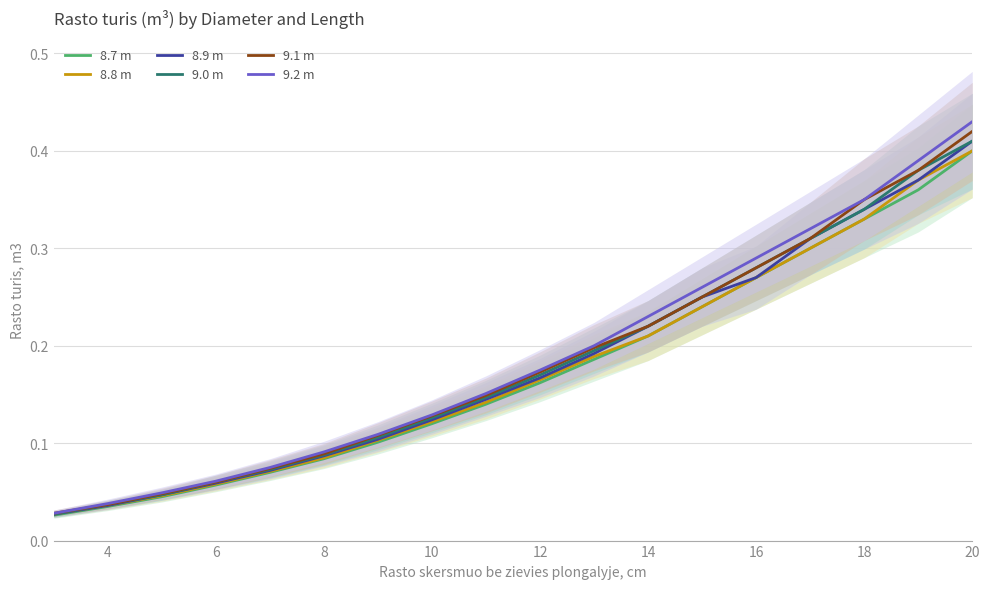

At which label does 8.7 m reach its peak?

20